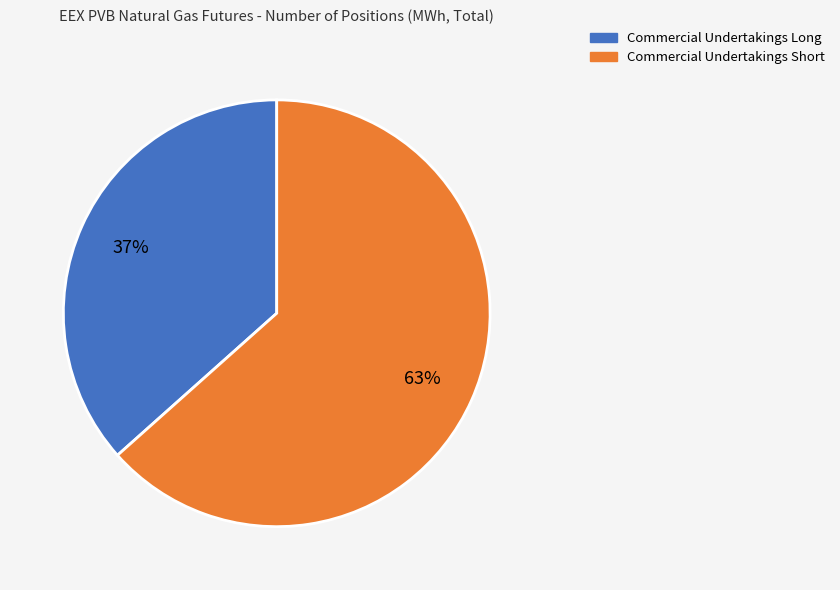

Is there a majority slice in this chart?

Yes